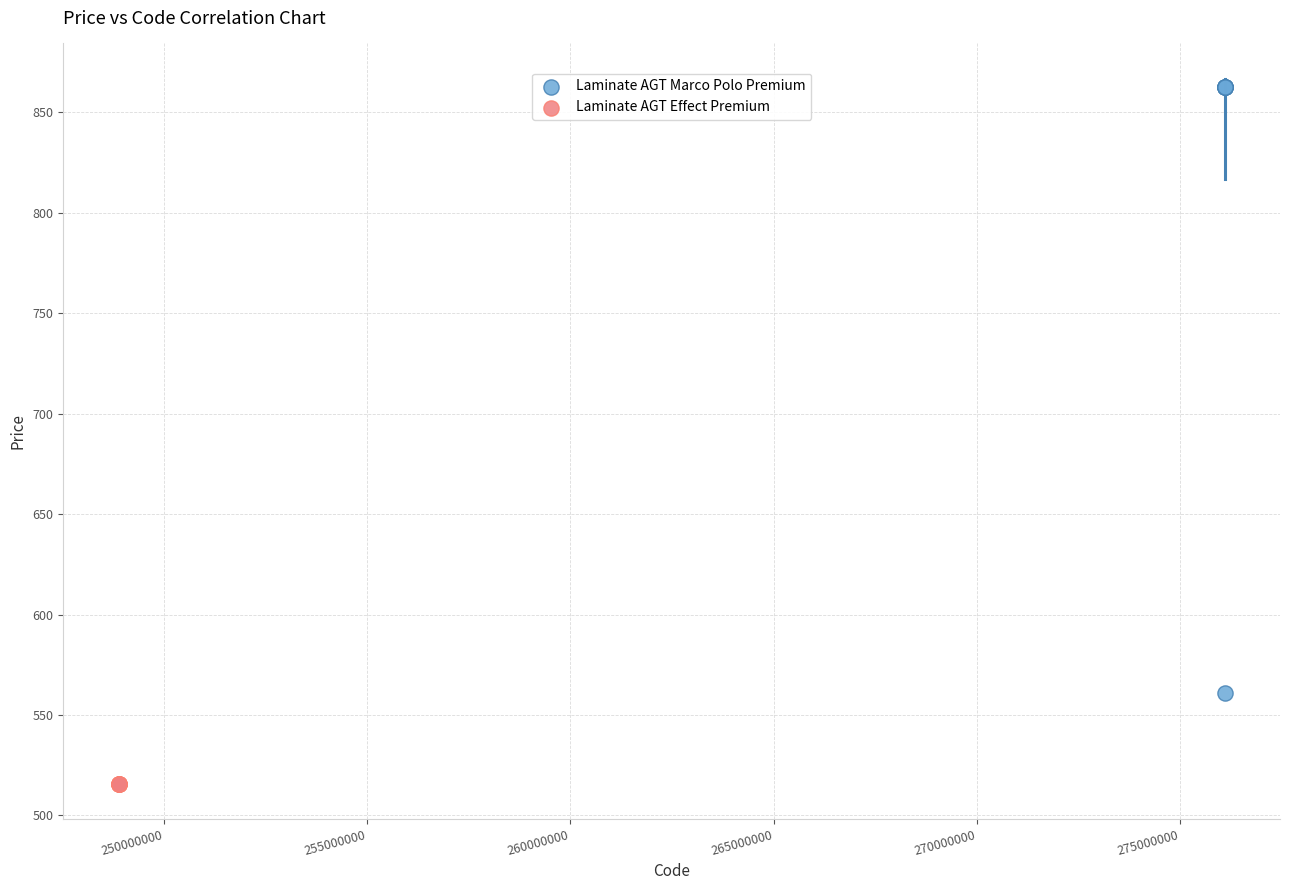

Which series reaches the minimum Y coordinate?

Laminate AGT Effect Premium